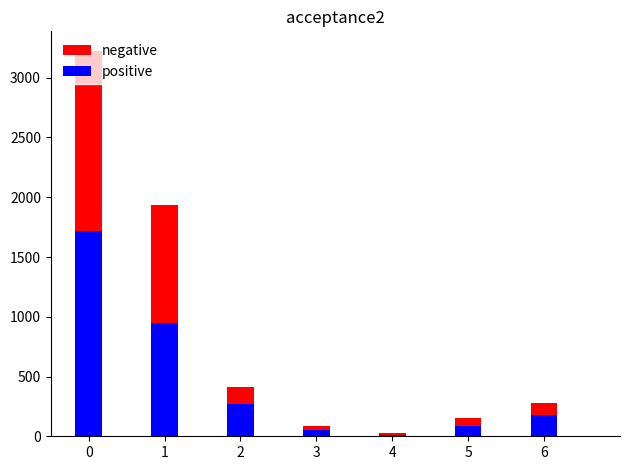

How many bars are there in each group?

2